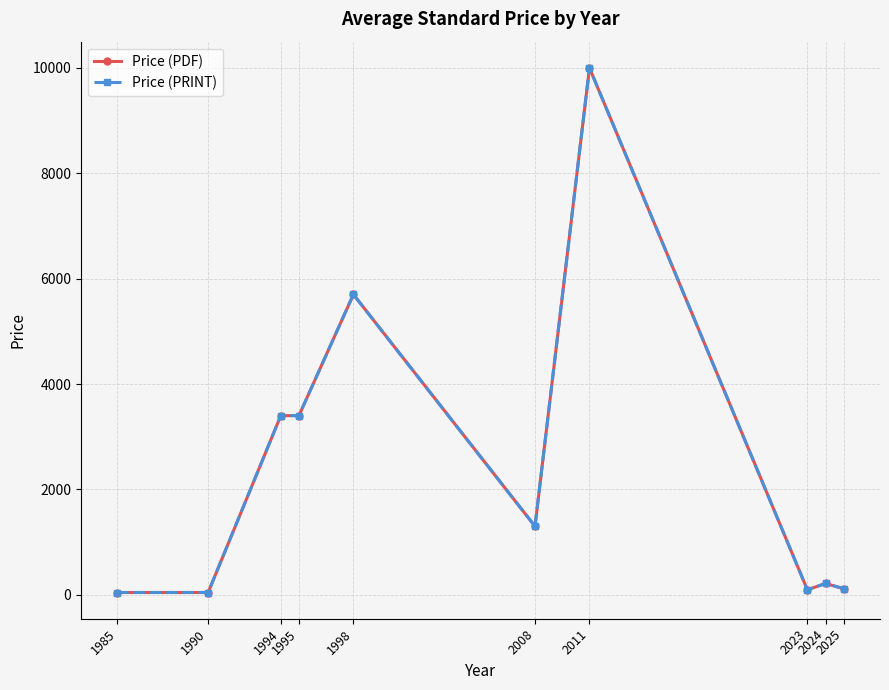

Does the chart have visible grid lines?

Yes